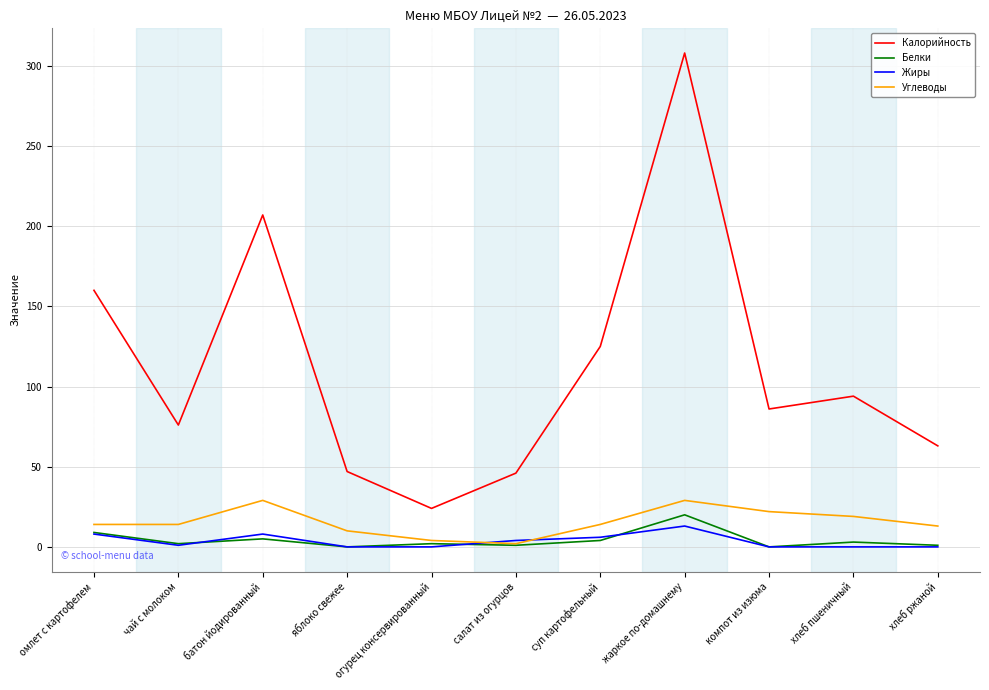

True or false: Белки and Калорийность intersect in this chart.

False